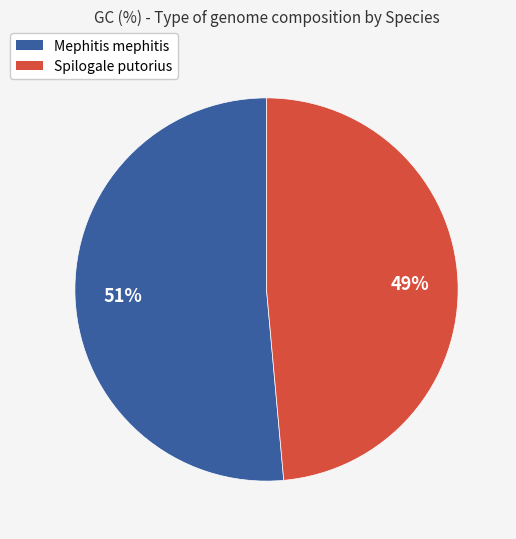

To the nearest percent, what portion does Mephitis mephitis represent?

51%